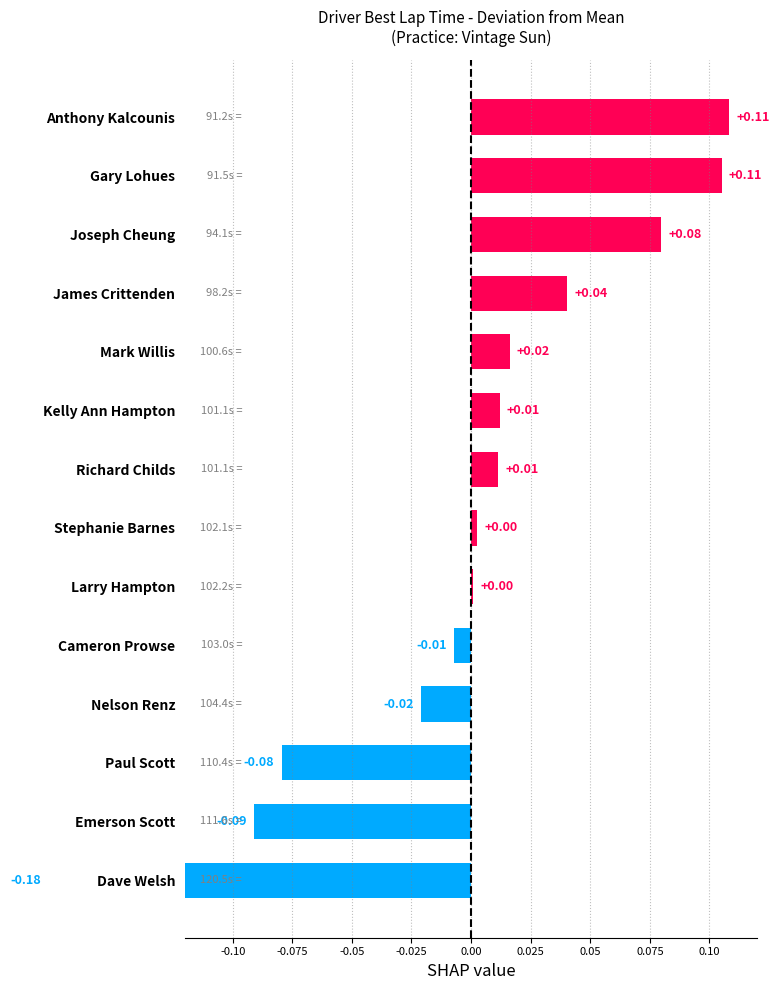

The value at Mark Willis is 0.0. True or false?

False